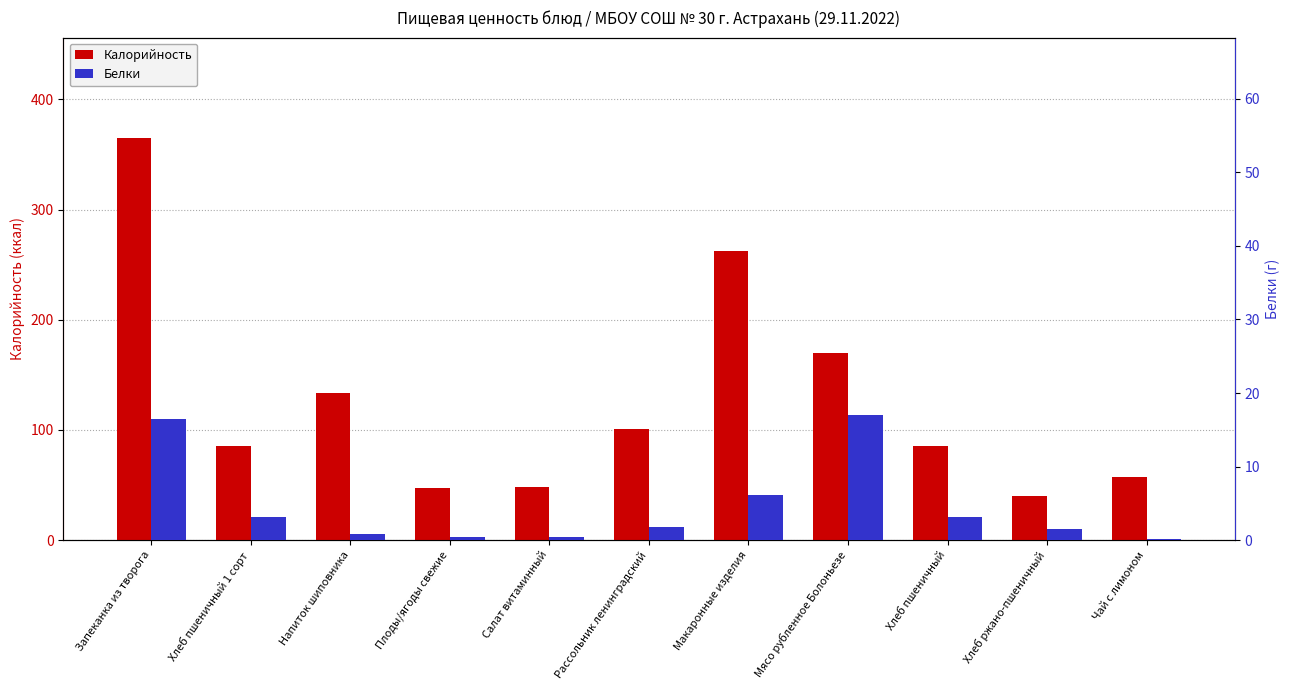

Reading left to right, transcribe all the data shown in this chart.

Калорийность: 364.9	85.4	133.3	47.0	48.6	100.8	262.7	169.5	85.4	40.2	57.0
Белки: 16.4	3.2	0.8	0.4	0.4	1.8	6.1	17.1	3.2	1.5	0.1